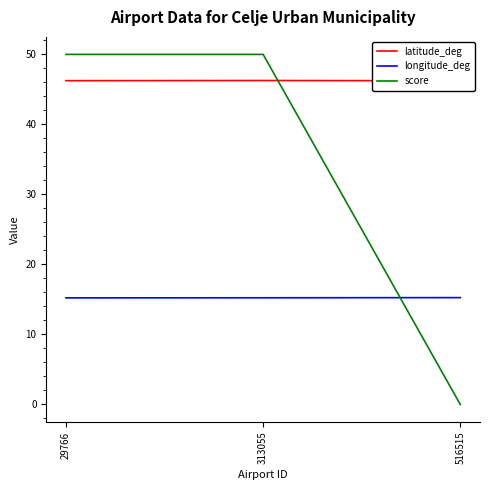

What is the value of the longitude_deg point at the 1st from the left?

15.2